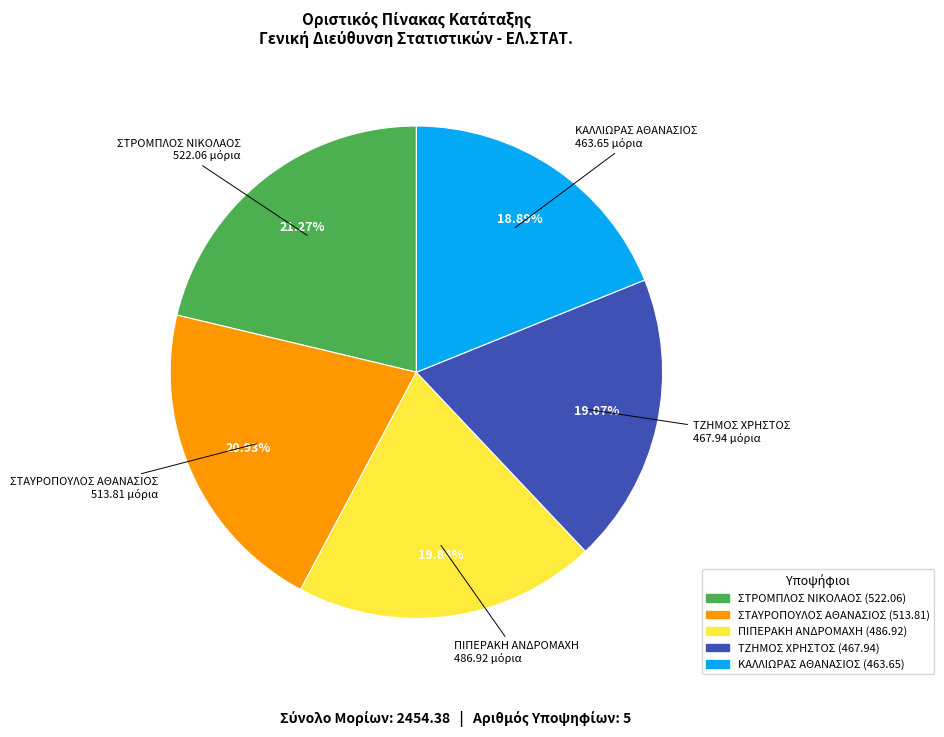

Between ΠΙΠΕΡΑΚΗ ΑΝΔΡΟΜΑΧΗ and ΣΤΡΟΜΠΛΟΣ ΝΙΚΟΛΑΟΣ, which is larger?

ΣΤΡΟΜΠΛΟΣ ΝΙΚΟΛΑΟΣ